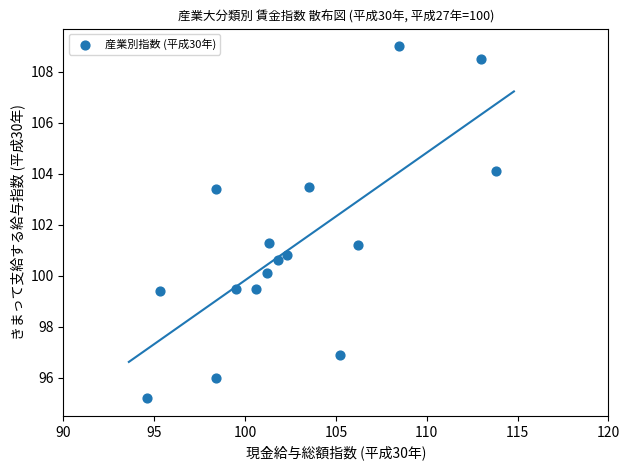

What is the range of X values (max minus min)?

19.2